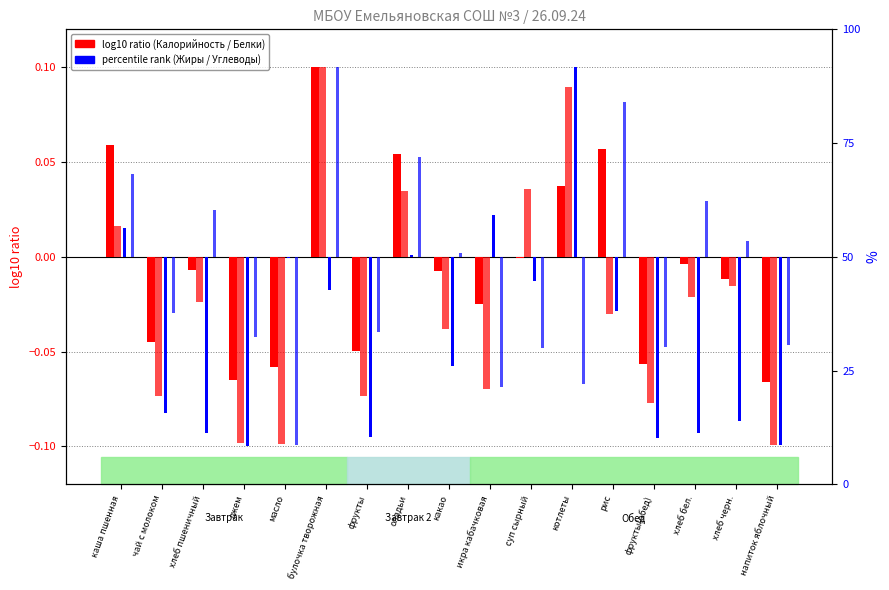

How many groups of bars are there?

17